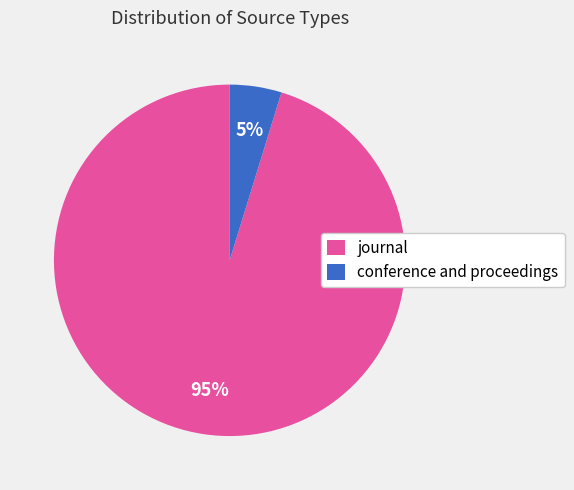

How many slices are in this pie chart?

2